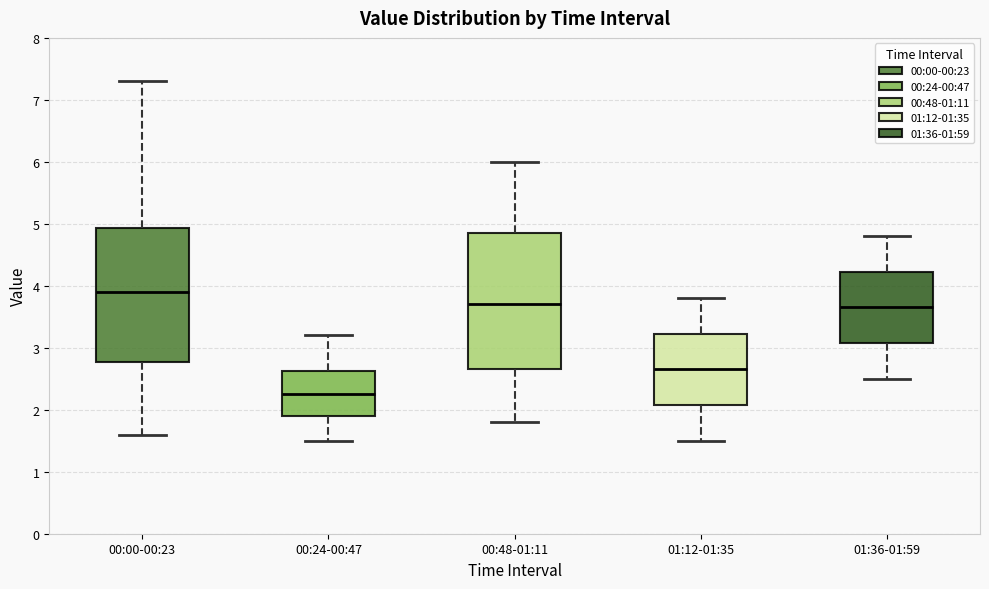

Which box has the lowest median line?

00:24-00:47